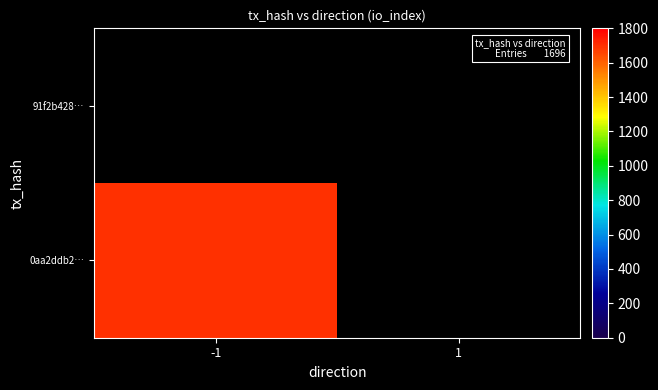

List the series in order of their overall mean, lowest first.

91f2b4289b08208733f0df538918c079de06b99, 0aa2ddb26f8bec55b76738a0c9bd72641753df8